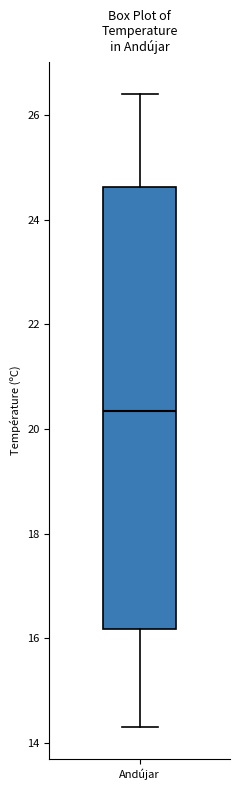

Where is the upper edge of the box for Andújar on the y-axis? The values are not printed on the chart, so give them approximately, as read against the axis.

24.6